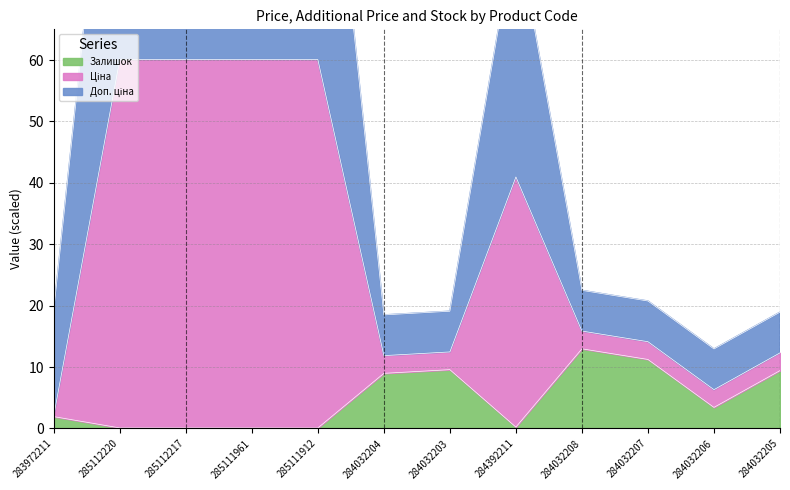

Which series has the largest total across all categories?

Ціна